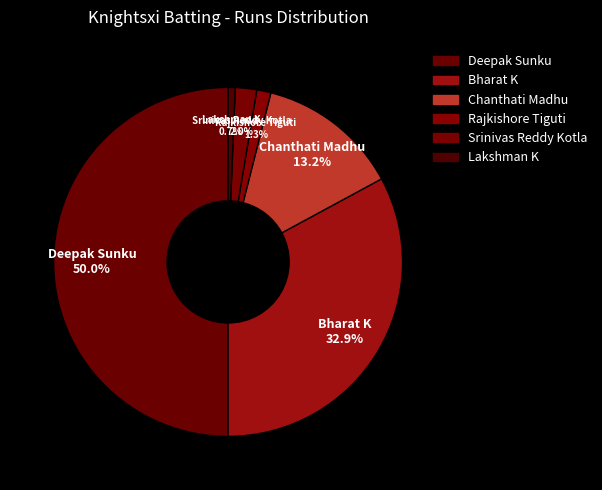

What is the largest slice in the pie chart?

Deepak Sunku